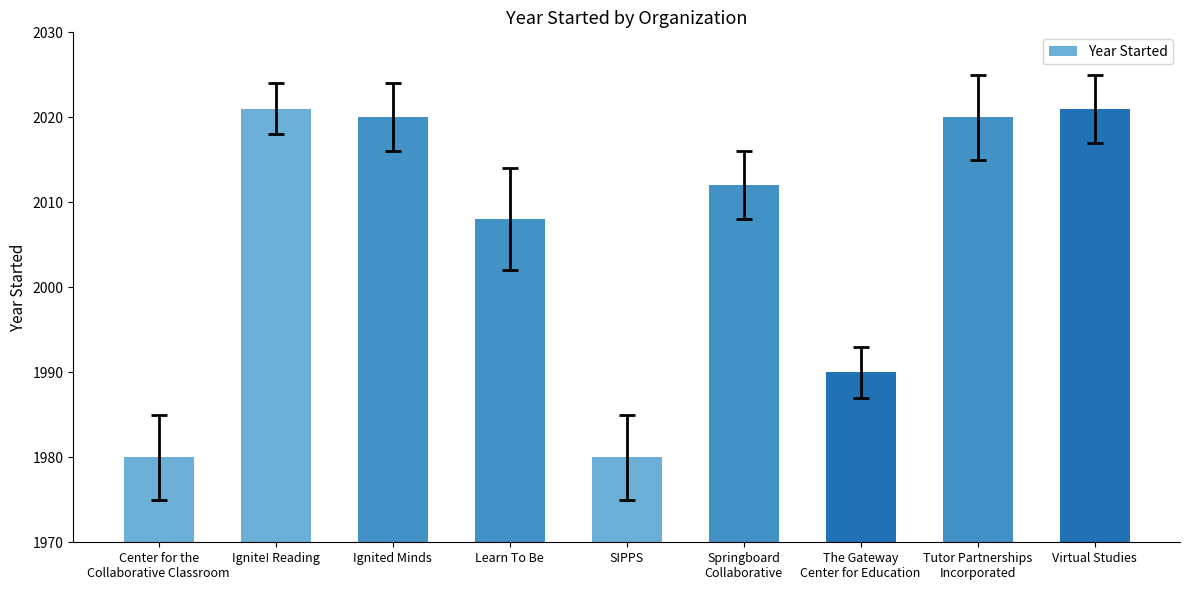

The value at SIPPS is 609. True or false?

False